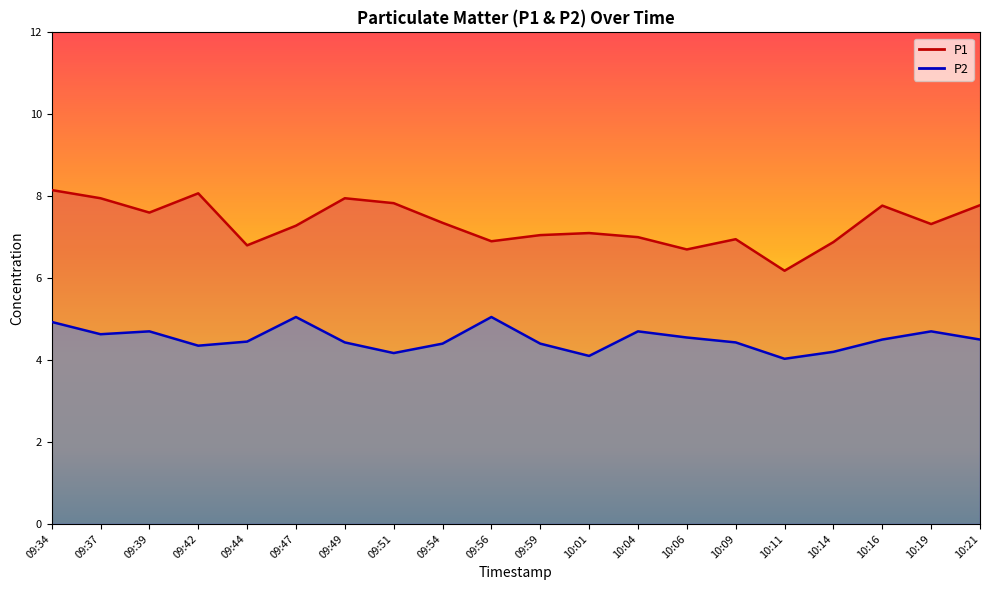

In P1, how many points are lower than both neighbors (excluding endpoints)?

6